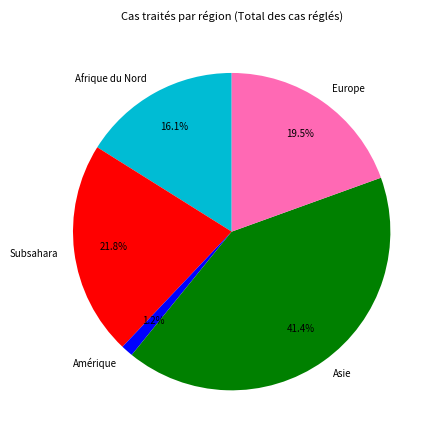

What percentage do Subsahara and Afrique du Nord together represent?

37.9%